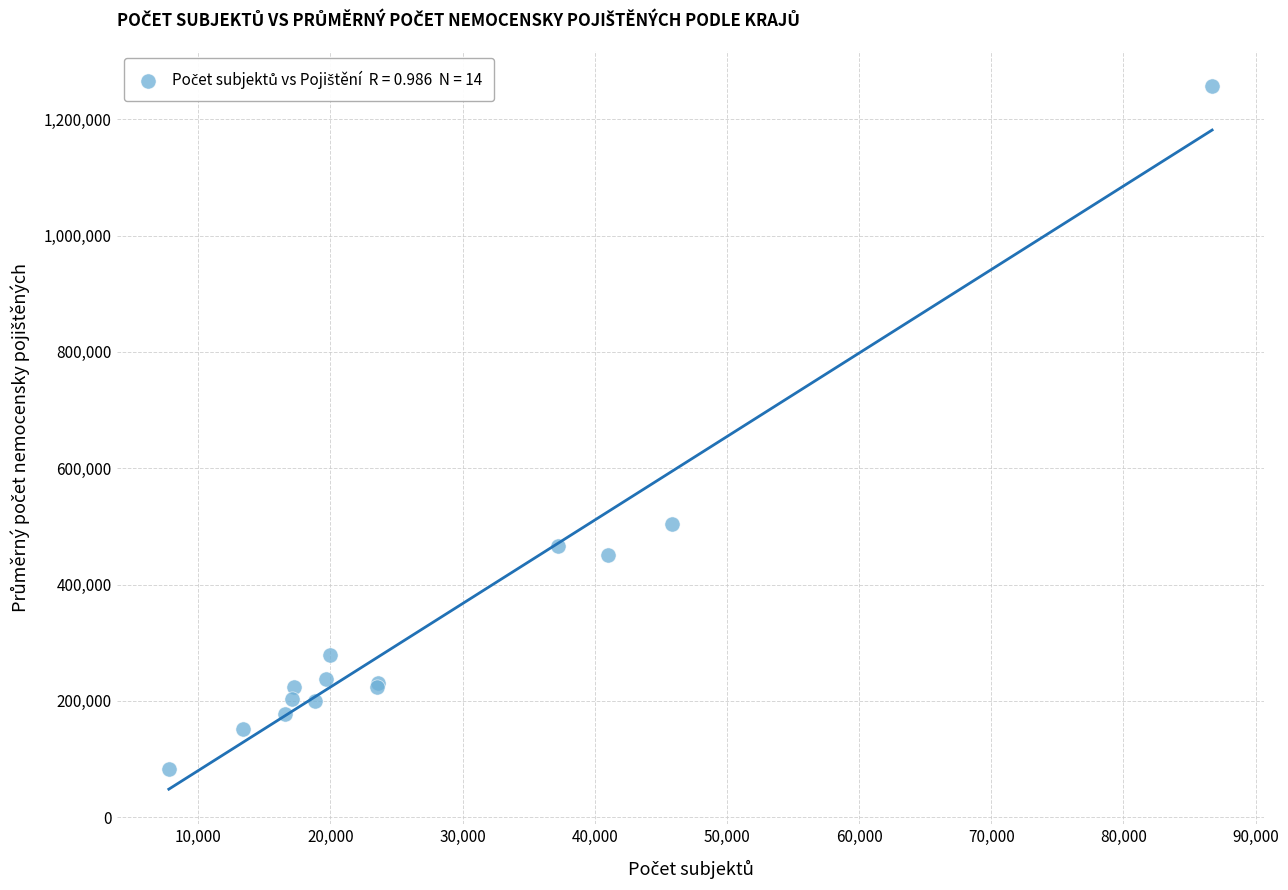

What Y value in the scatter plot is closest to 670323?

504028.9